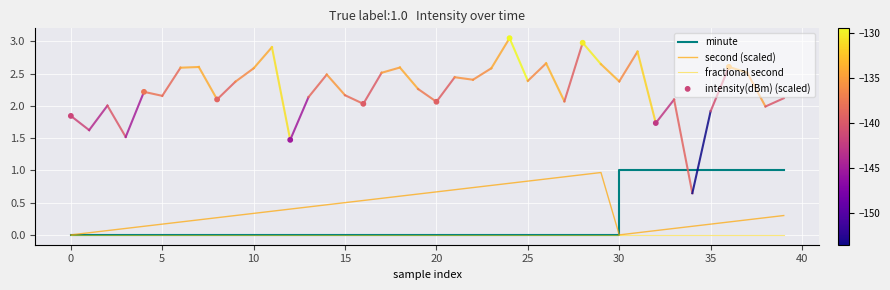

Which series contains the lowest Y value?

second